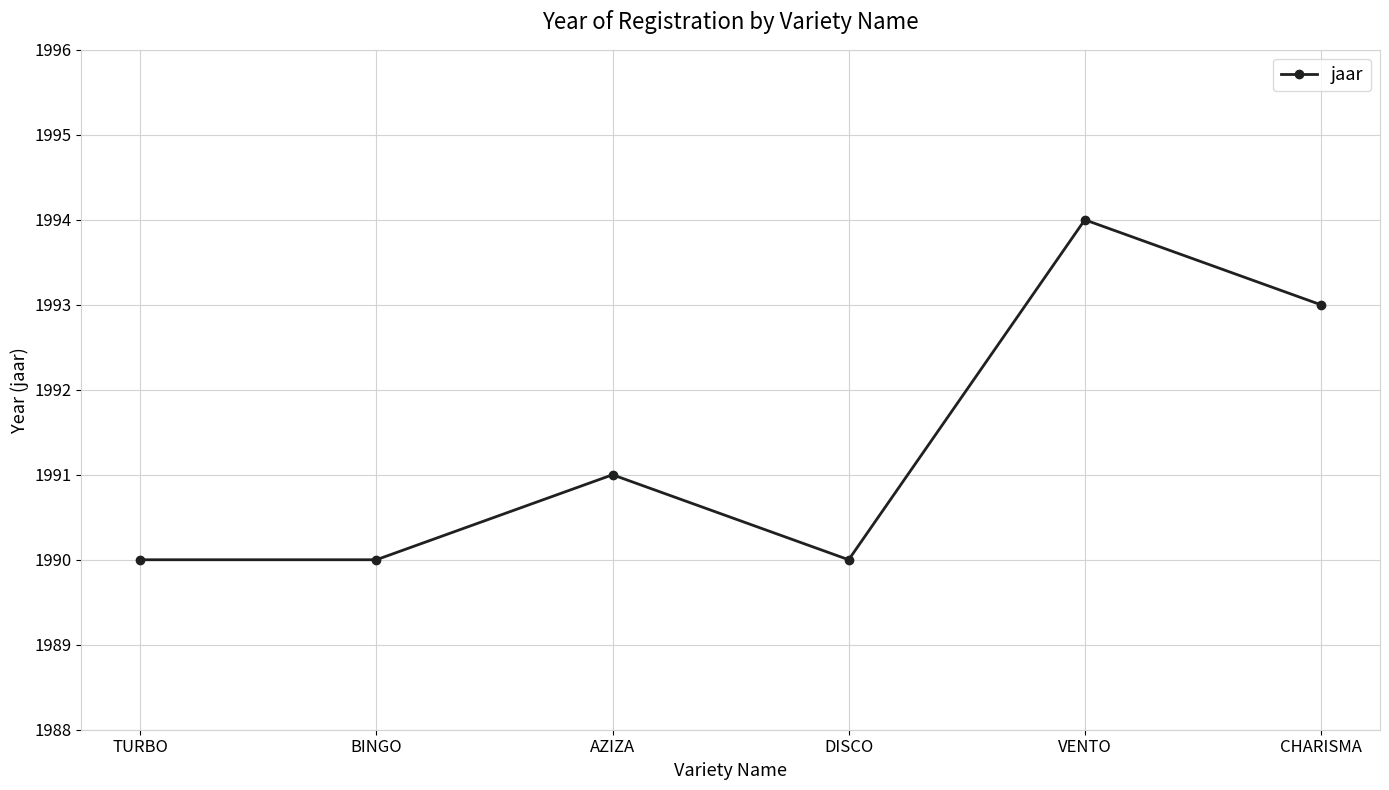

The value at TURBO is 1990. True or false?

True